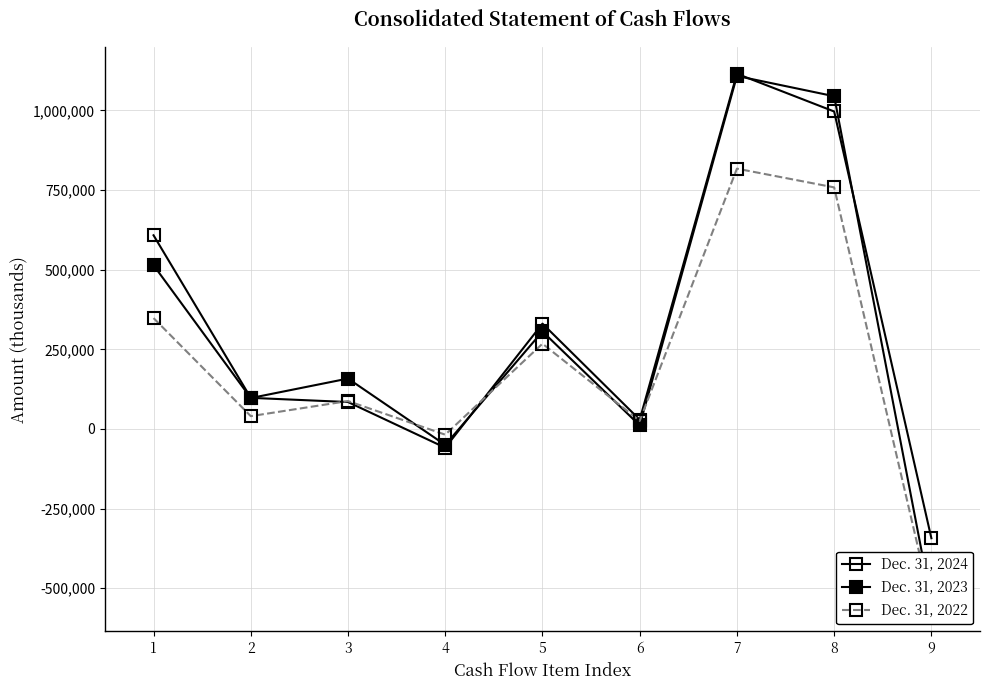

How many negative values does the Dec. 31, 2023 series have?

2